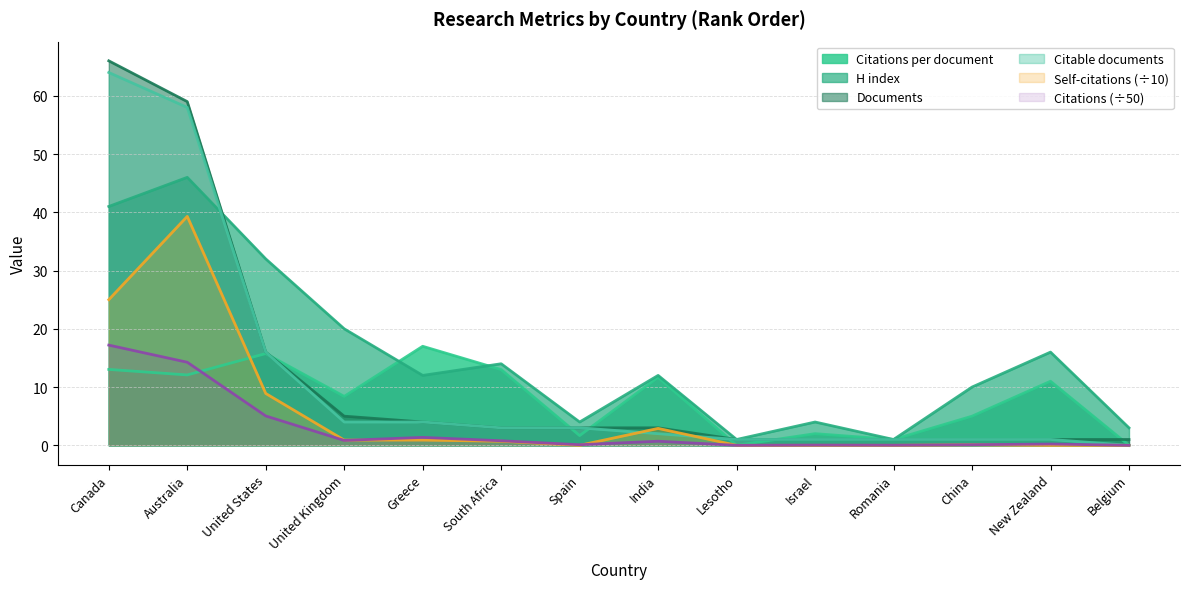

Which series has the largest range (max minus min)?

Documents